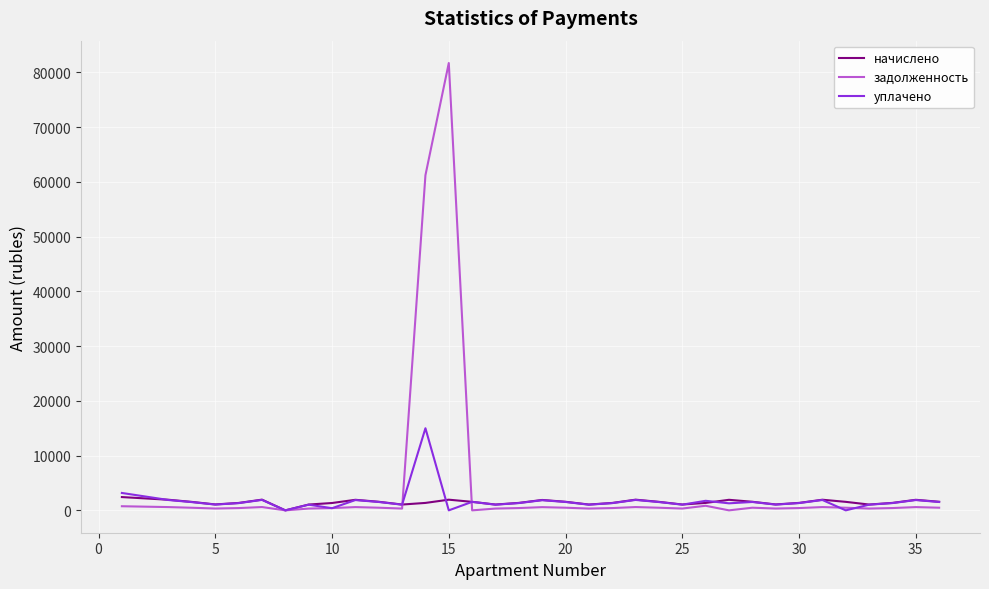

Which series has the largest range (max minus min)?

задолженность